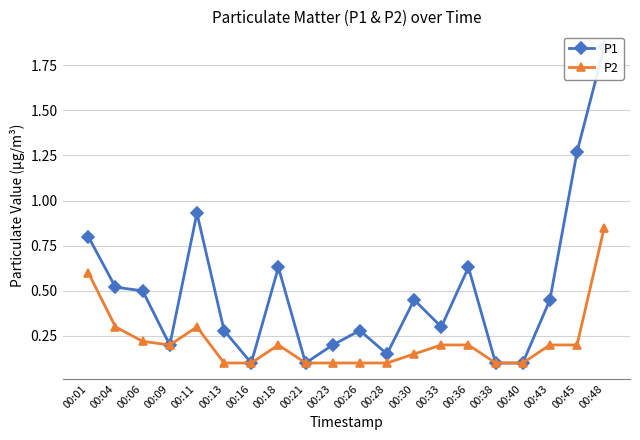

True or false: P1 and P2 cross at least once.

False